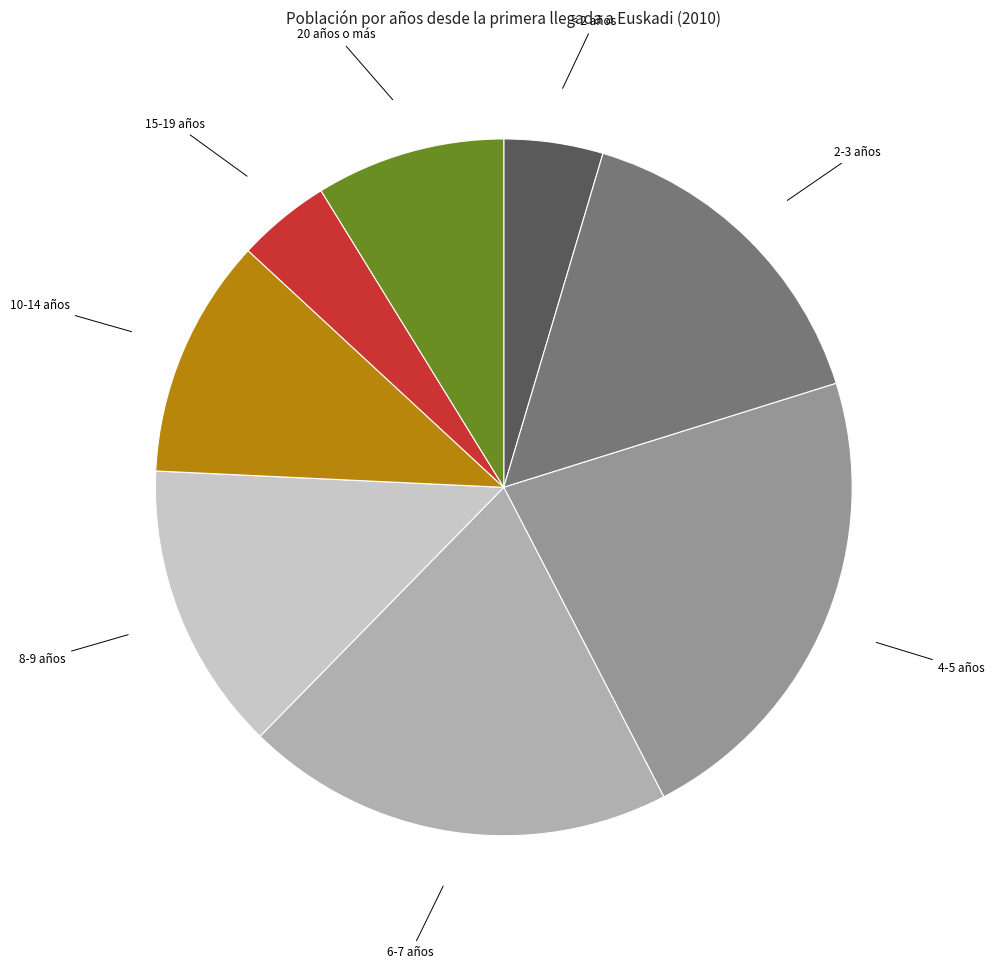

Is there a majority slice in this chart?

No